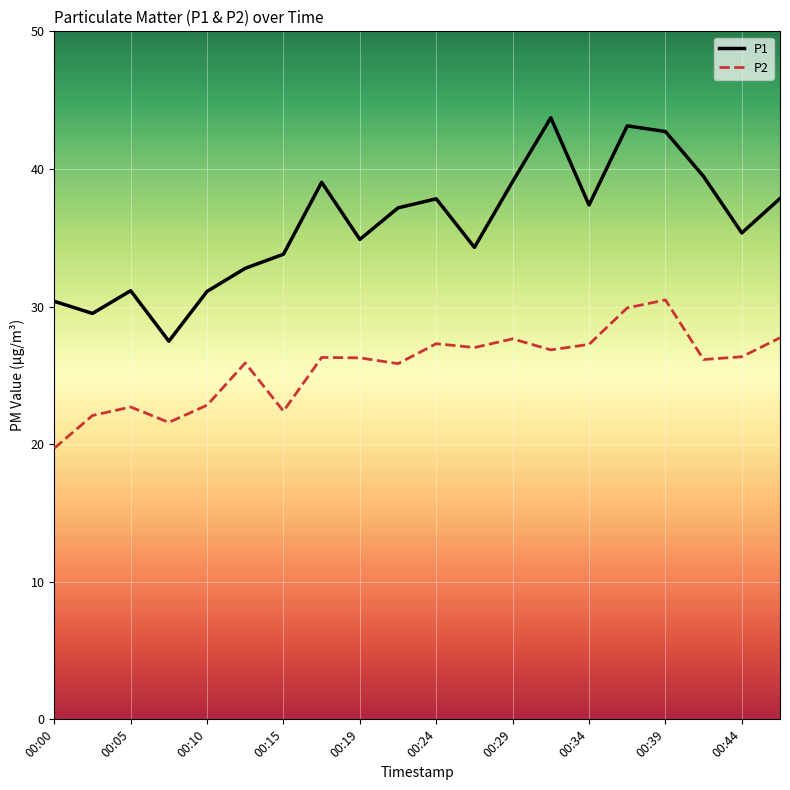

True or false: P1 and P2 cross at least once.

False